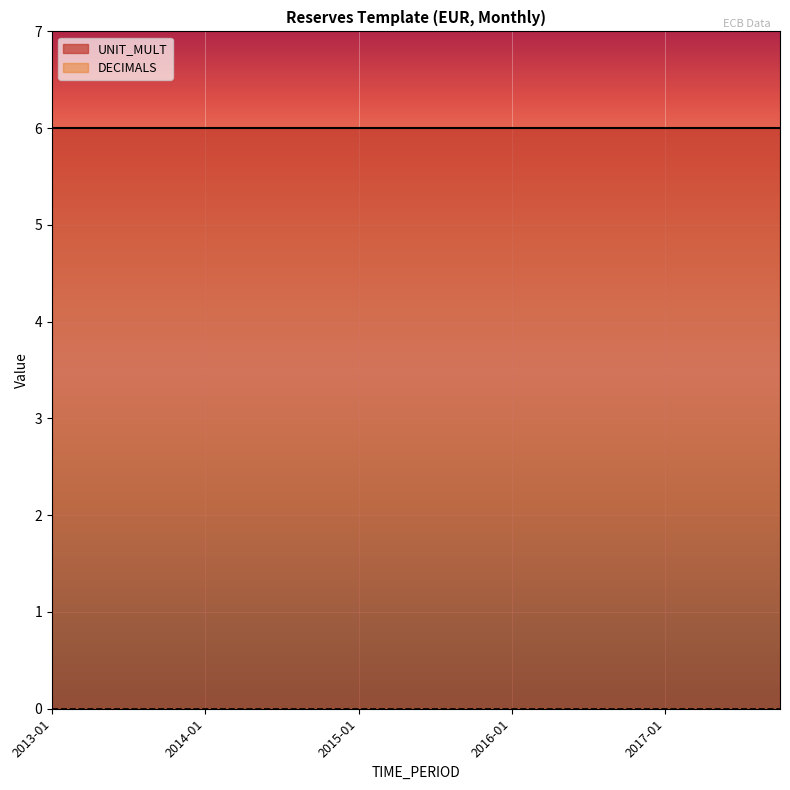

Which series has the largest total across all categories?

UNIT_MULT